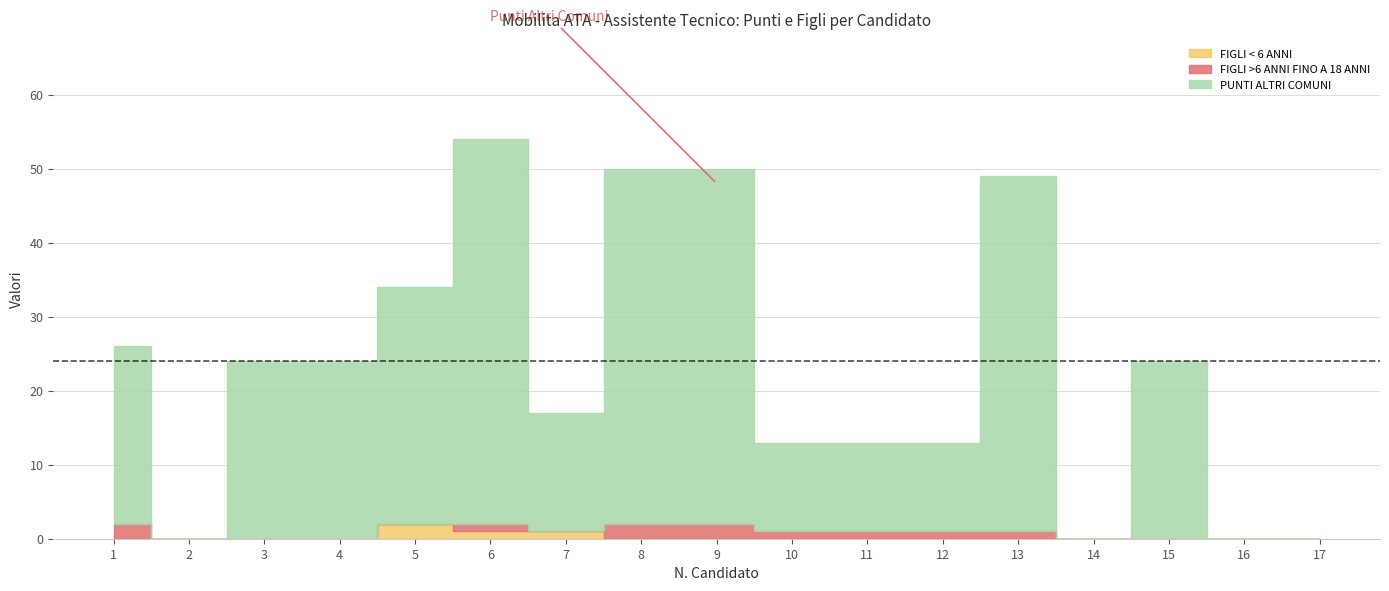

The FIGLI >6 ANNI FINO A 18 ANNI series shows 0 at 11. True or false?

False